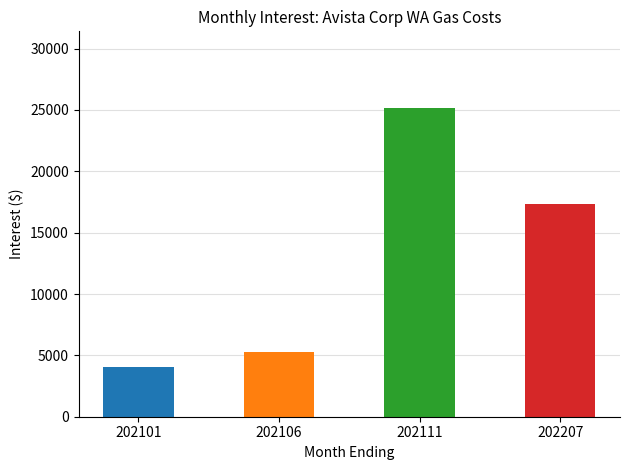

Reading left to right, list all the values displayed in this chart.

4071.0	5306.9	25122.7	17302.4